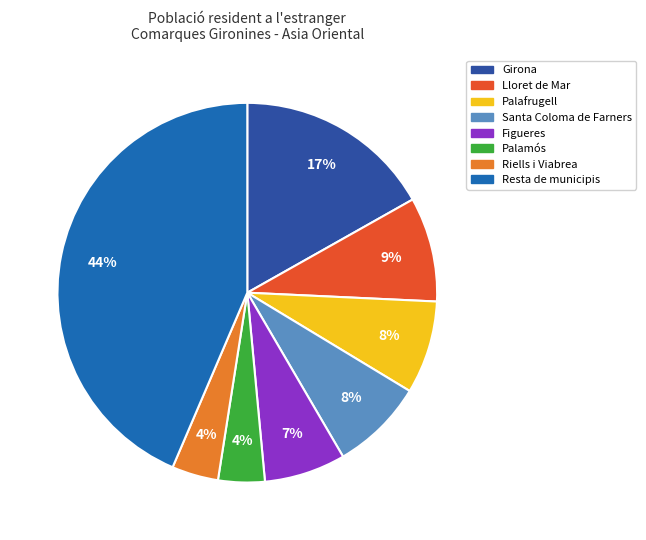

Do Palamós and Riells i Viabrea together represent more than half of the pie?

No